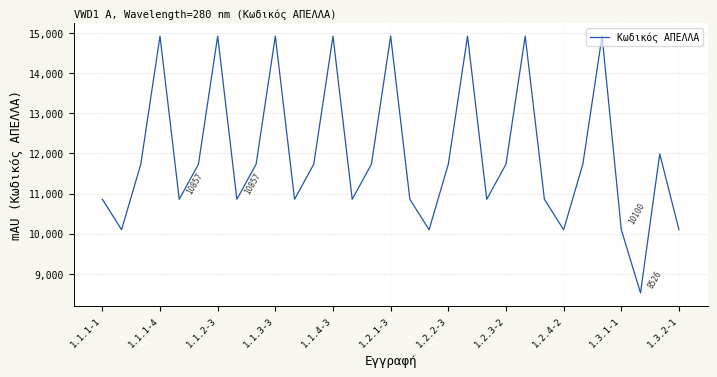

What is the difference between the maximum and minimum values?

6393